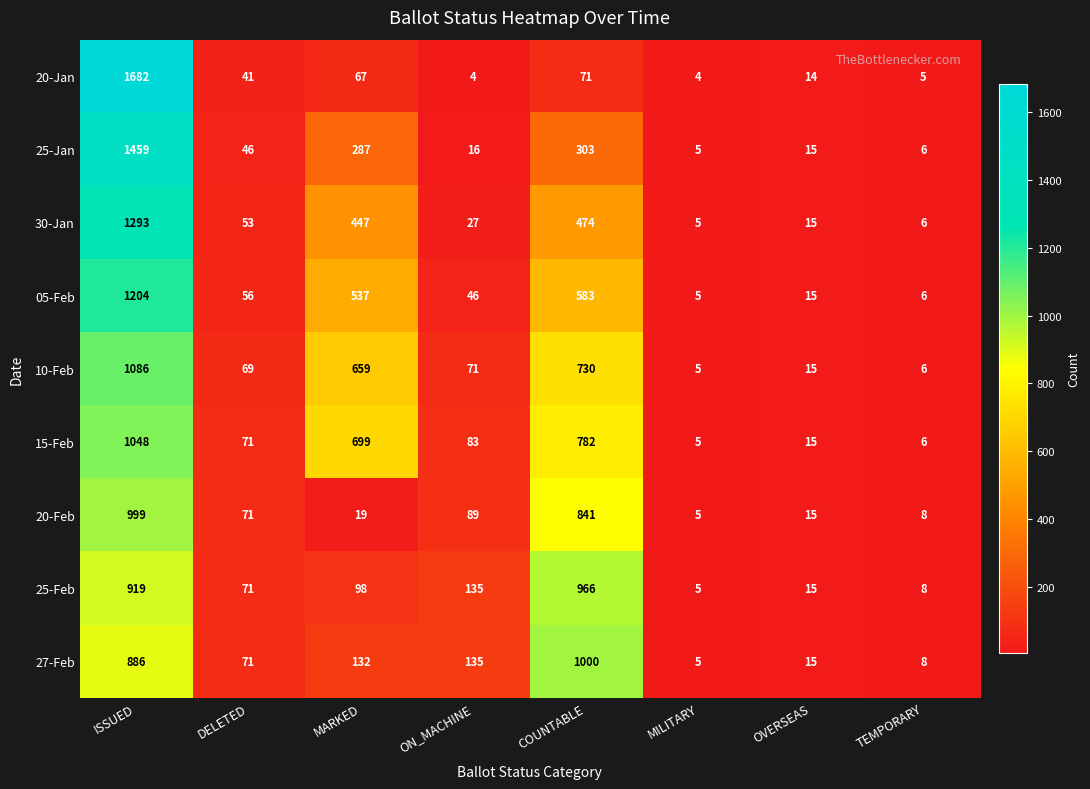

Which series has the widest spread of values?

20-Jan